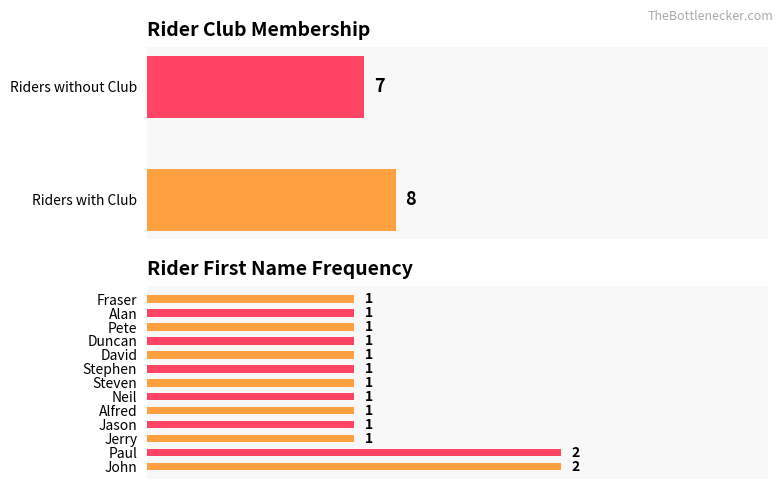

The chart shows a value of 1 at Alfred. True or false?

True